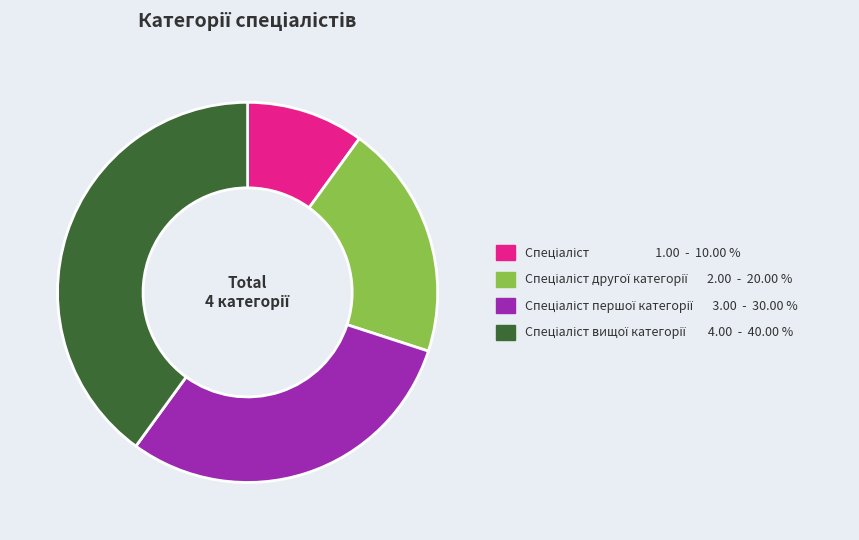

Is there a majority slice in this chart?

No